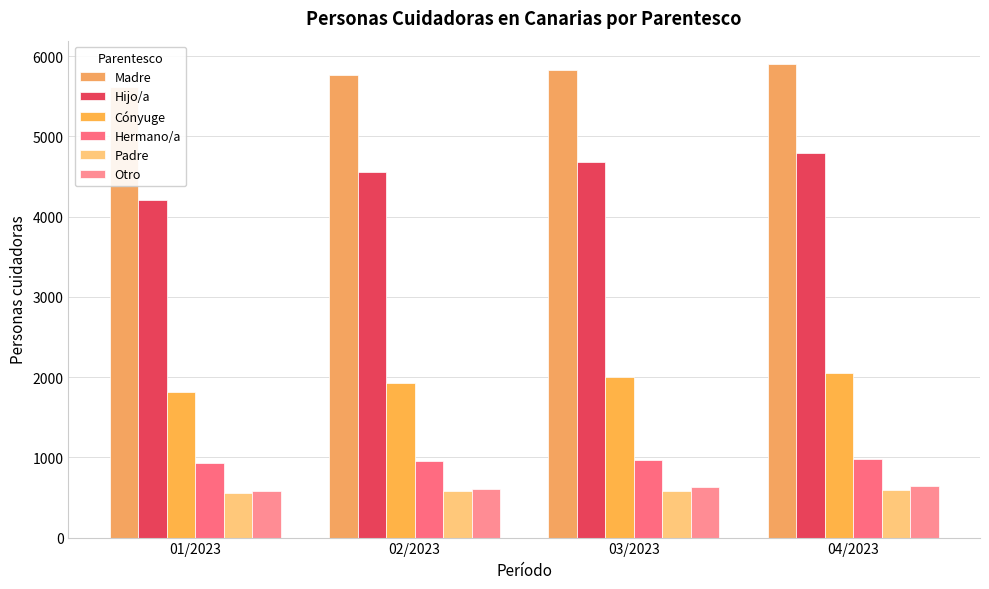

What is the maximum value for Otro?

644